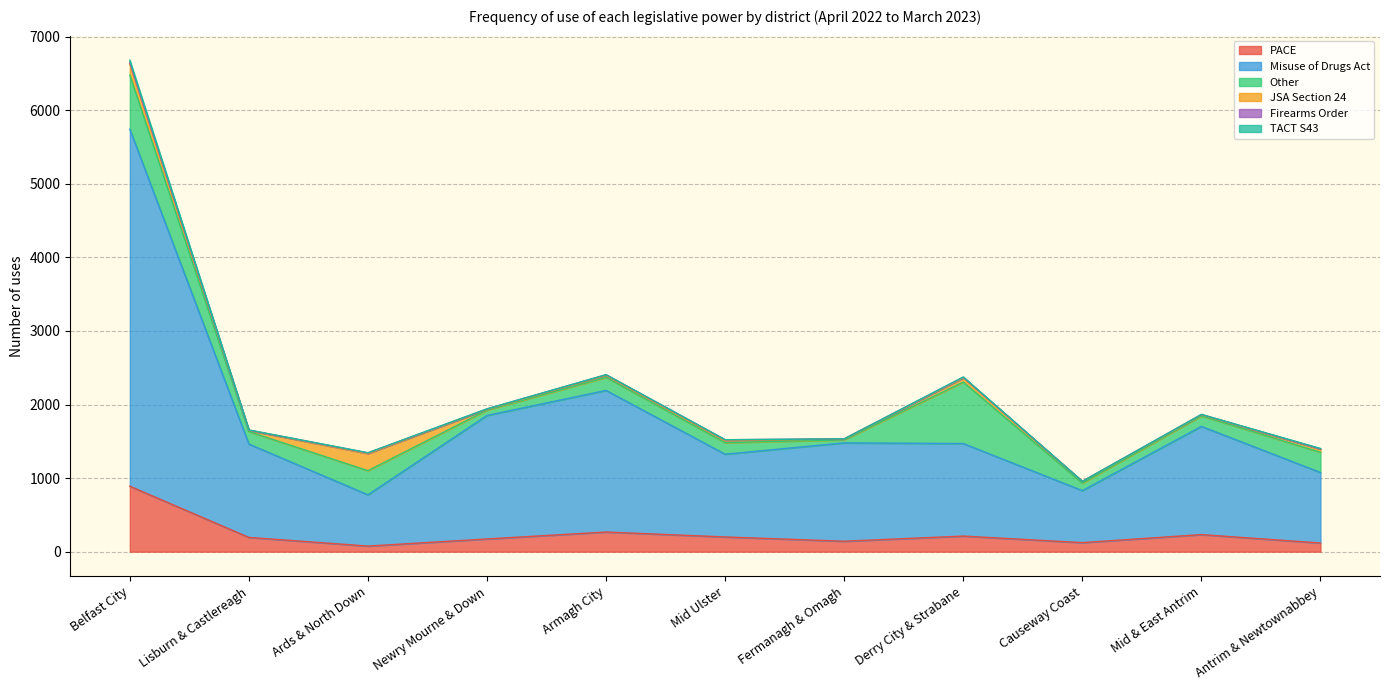

True or false: TACT S43 and Misuse of Drugs Act cross at least once.

False